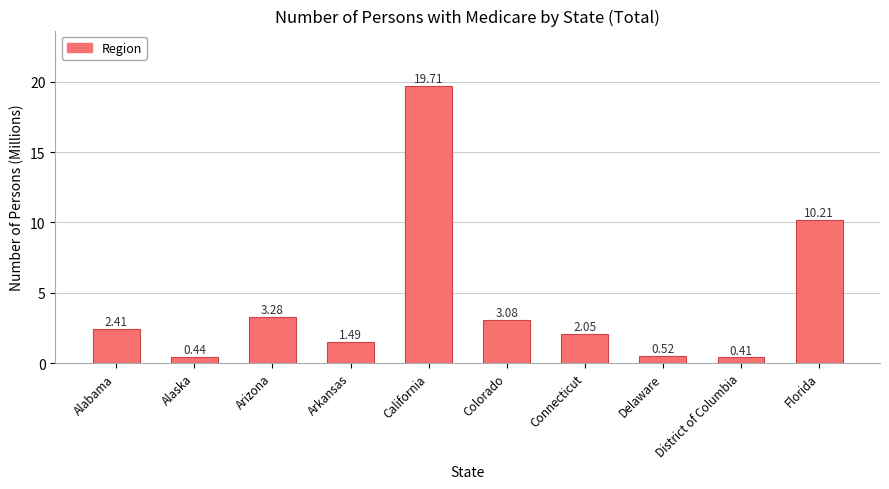

What is the maximum value shown in the chart?

19.7